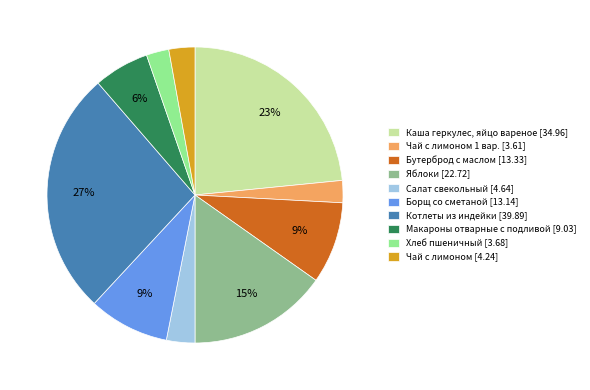

Is the sum of Чай с лимоном [4.24] and Хлеб пшеничный [3.68] greater than half?

No